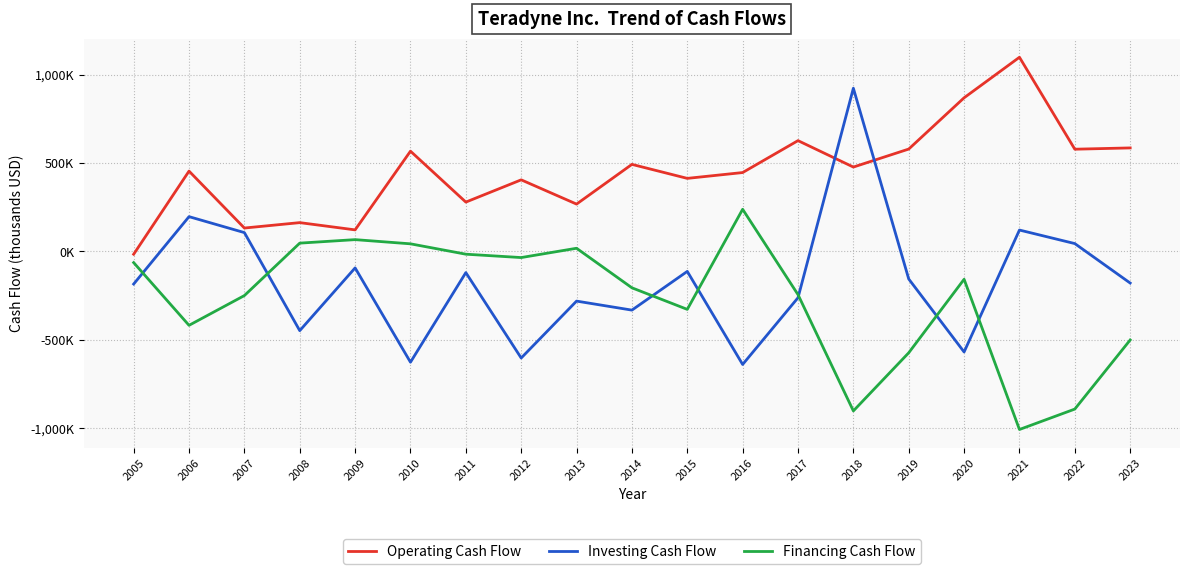

What is the sum of the Operating Cash Flow values at 2022 and 2019?

1156673